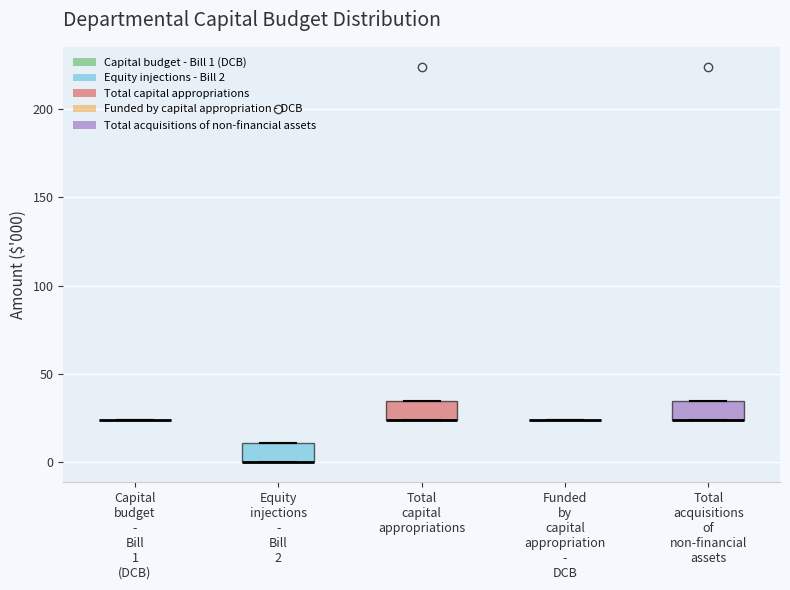

Reading left to right, read every box against the y-axis: the position of its median line, the range the box covers, and the ends of its whiskers. The values are not printed on the chart, so give them approximately, as read against the axis.

Capital budget - Bill 1 (DCB): box collapsed to a line at 25, whiskers 25 to 25
Equity injections - Bill 2: median 0 (drawn on the box's lower edge), box 0 to 10, whiskers 0 to 10
Total capital appropriations: median 25 (drawn on the box's lower edge), box 25 to 35, whiskers 25 to 35
Funded by capital appropriation - DCB: box collapsed to a line at 25, whiskers 25 to 25
Total acquisitions of non-financial assets: median 25 (drawn on the box's lower edge), box 25 to 35, whiskers 25 to 35